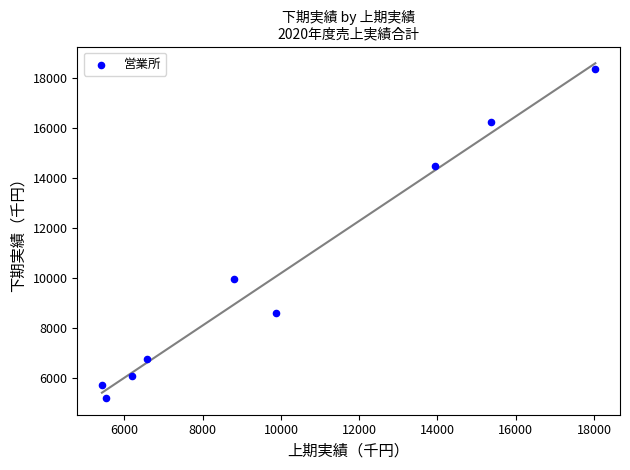

What is the range of Y values (max minus min)?

13152